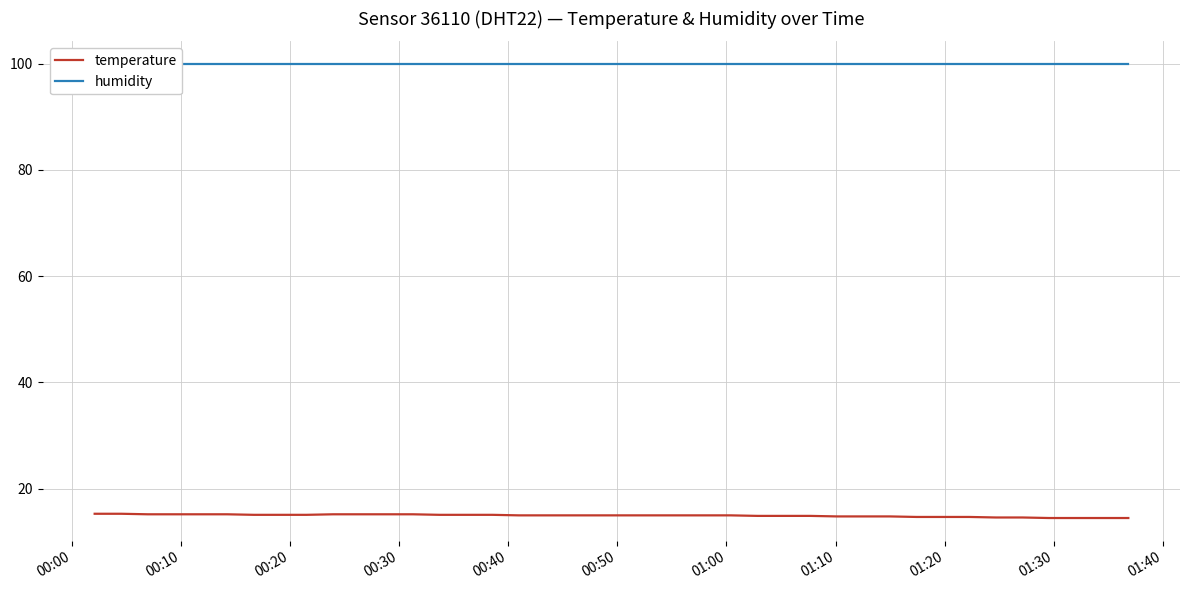

What is the lowest value of the temperature series?

14.5